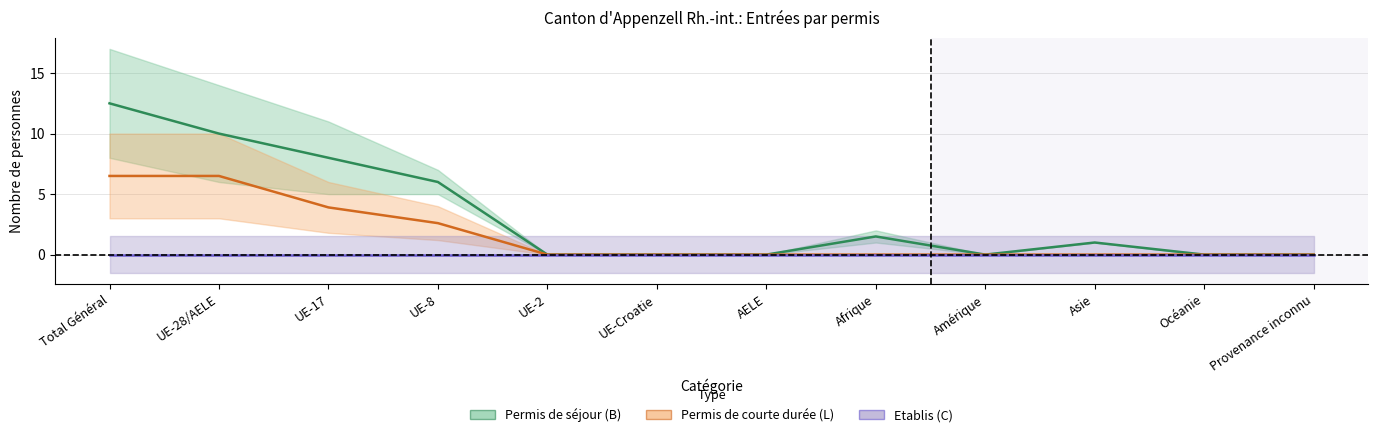

At UE-28/AELE, list the series in order from smallest to largest.

Etablis (C), Permis de courte durée (L), Permis de séjour (B)